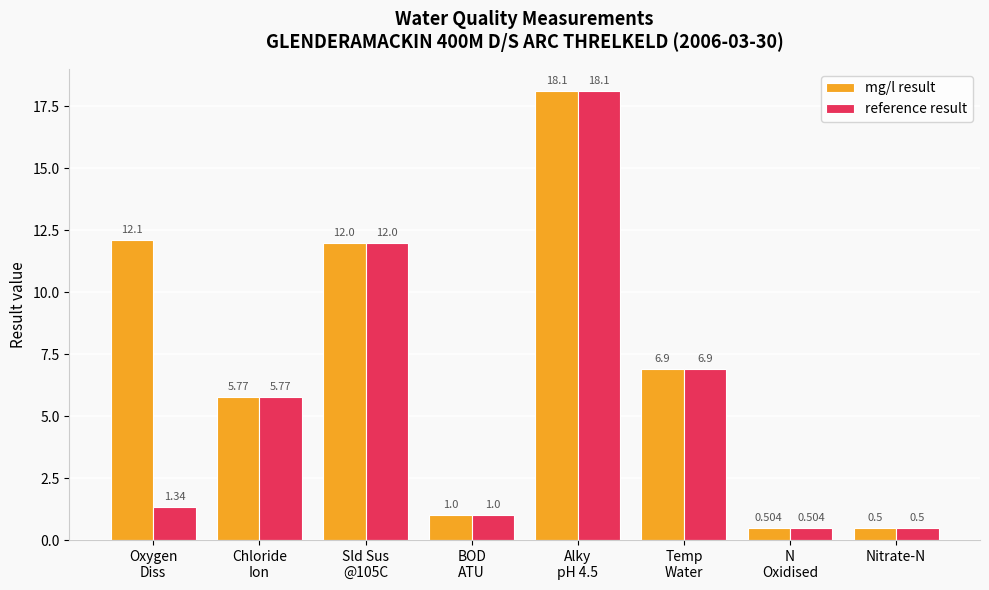

Which category has the highest value in the mg/l result series?

Alky
pH 4.5